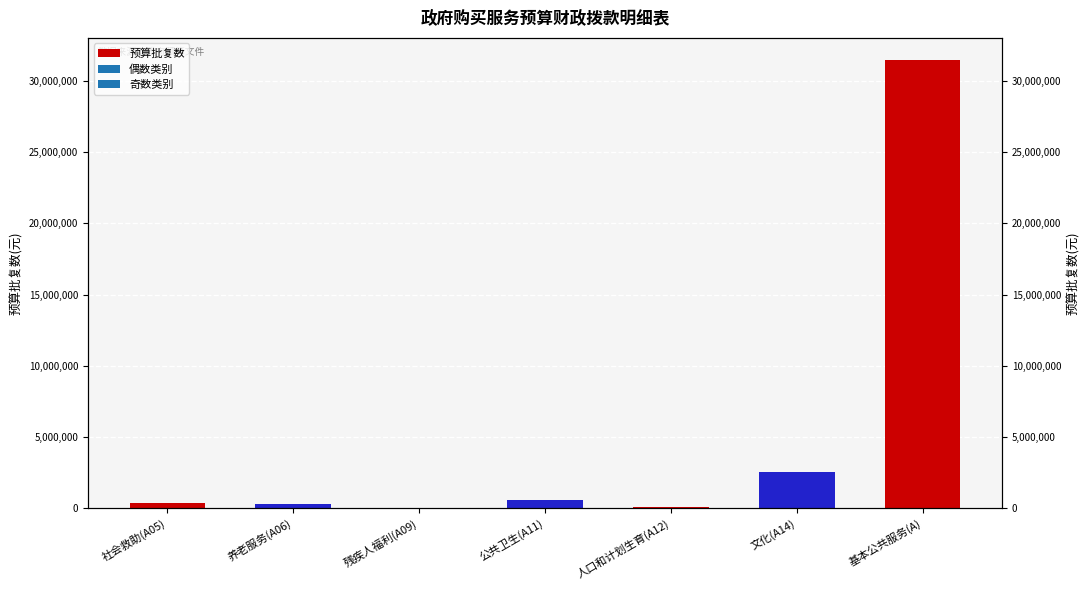

What is the value of the 5th bar from the left?

100000.0